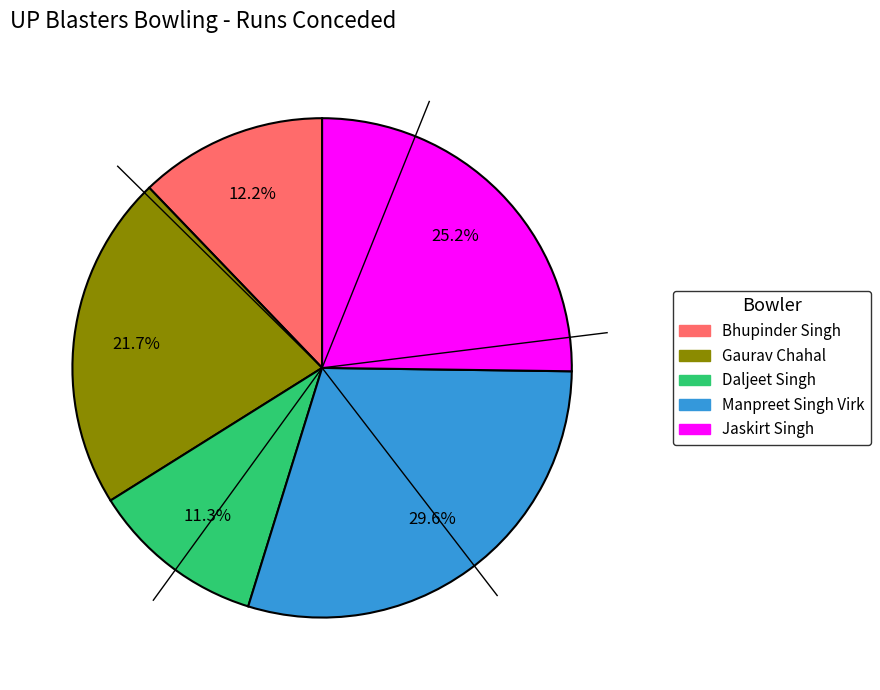

Which slice is the largest?

Manpreet Singh Virk